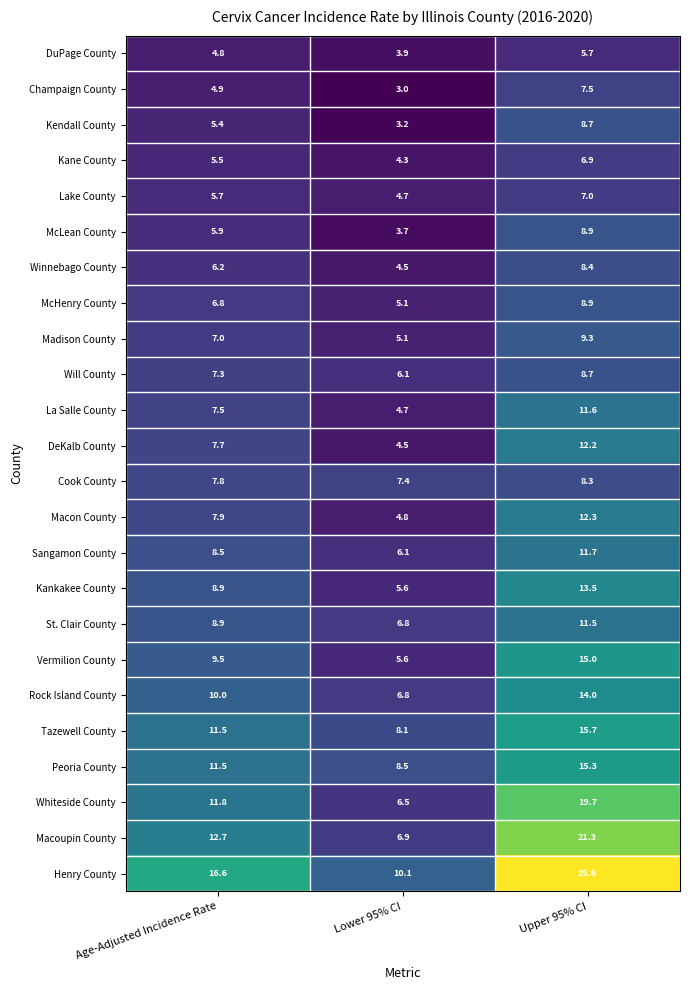

What is the highest value of the Cook County series?

8.3